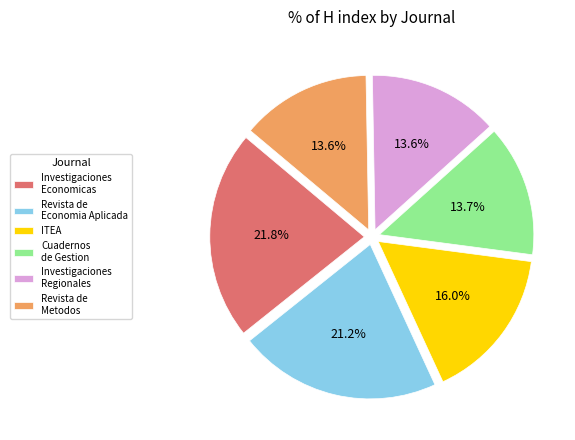

Is Revista de Economia Aplicada the majority of the pie?

No